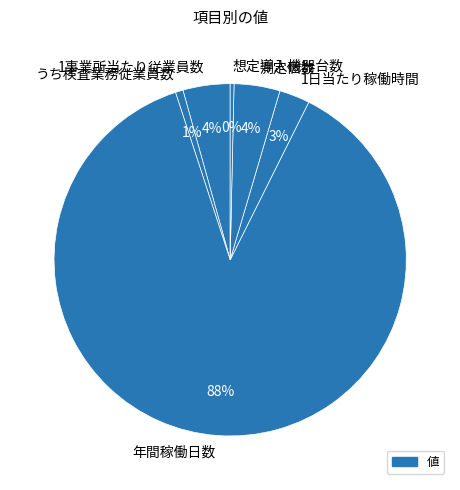

To the nearest percent, what is the average slice percentage?

17%